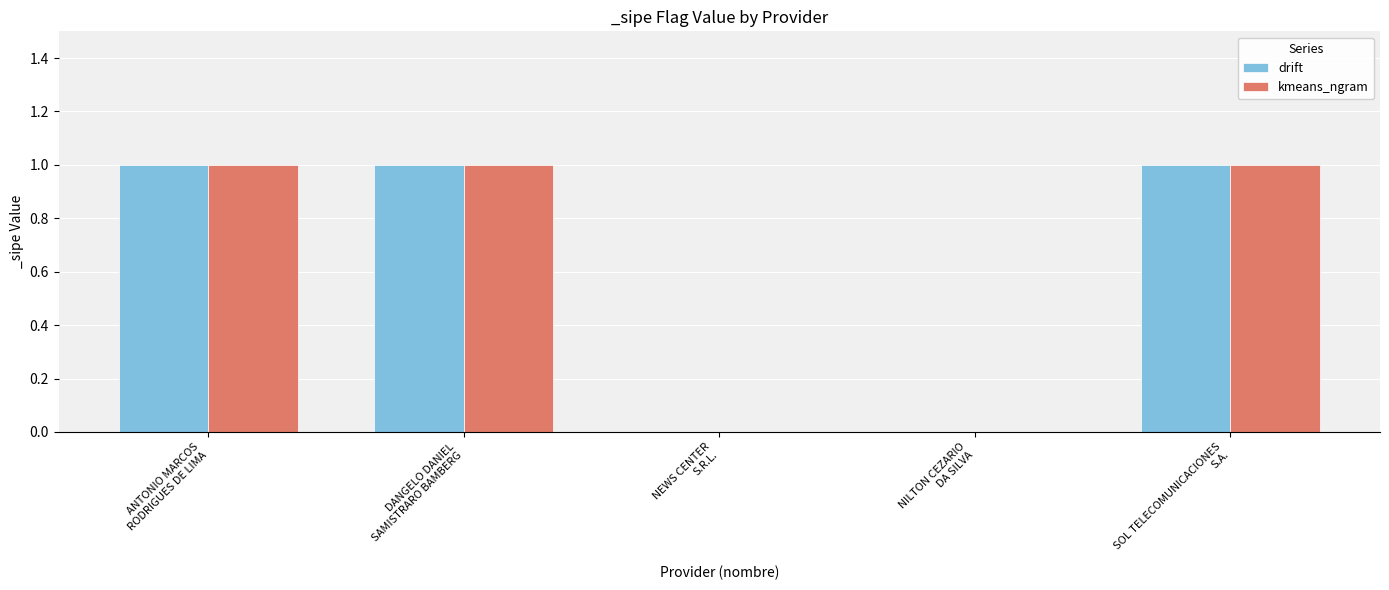

How many series are shown in this chart?

2